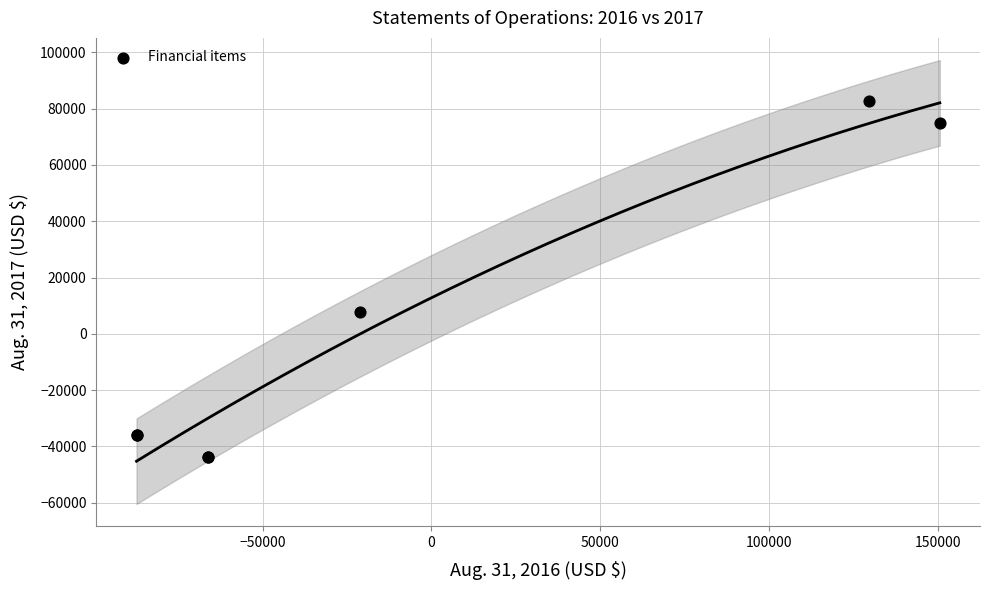

What Y value in the scatter plot is closest to 19521?

7732